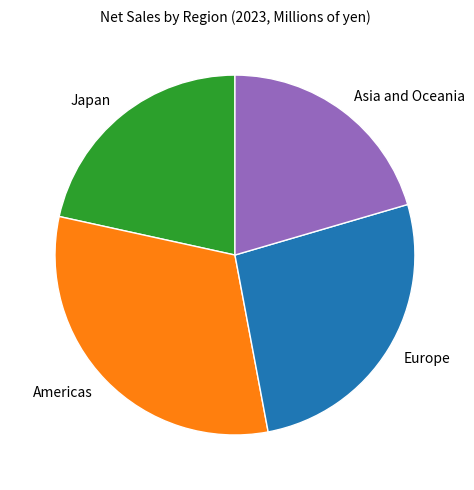

Rank the categories by value from highest to lowest.

Americas, Europe, Japan, Asia and Oceania